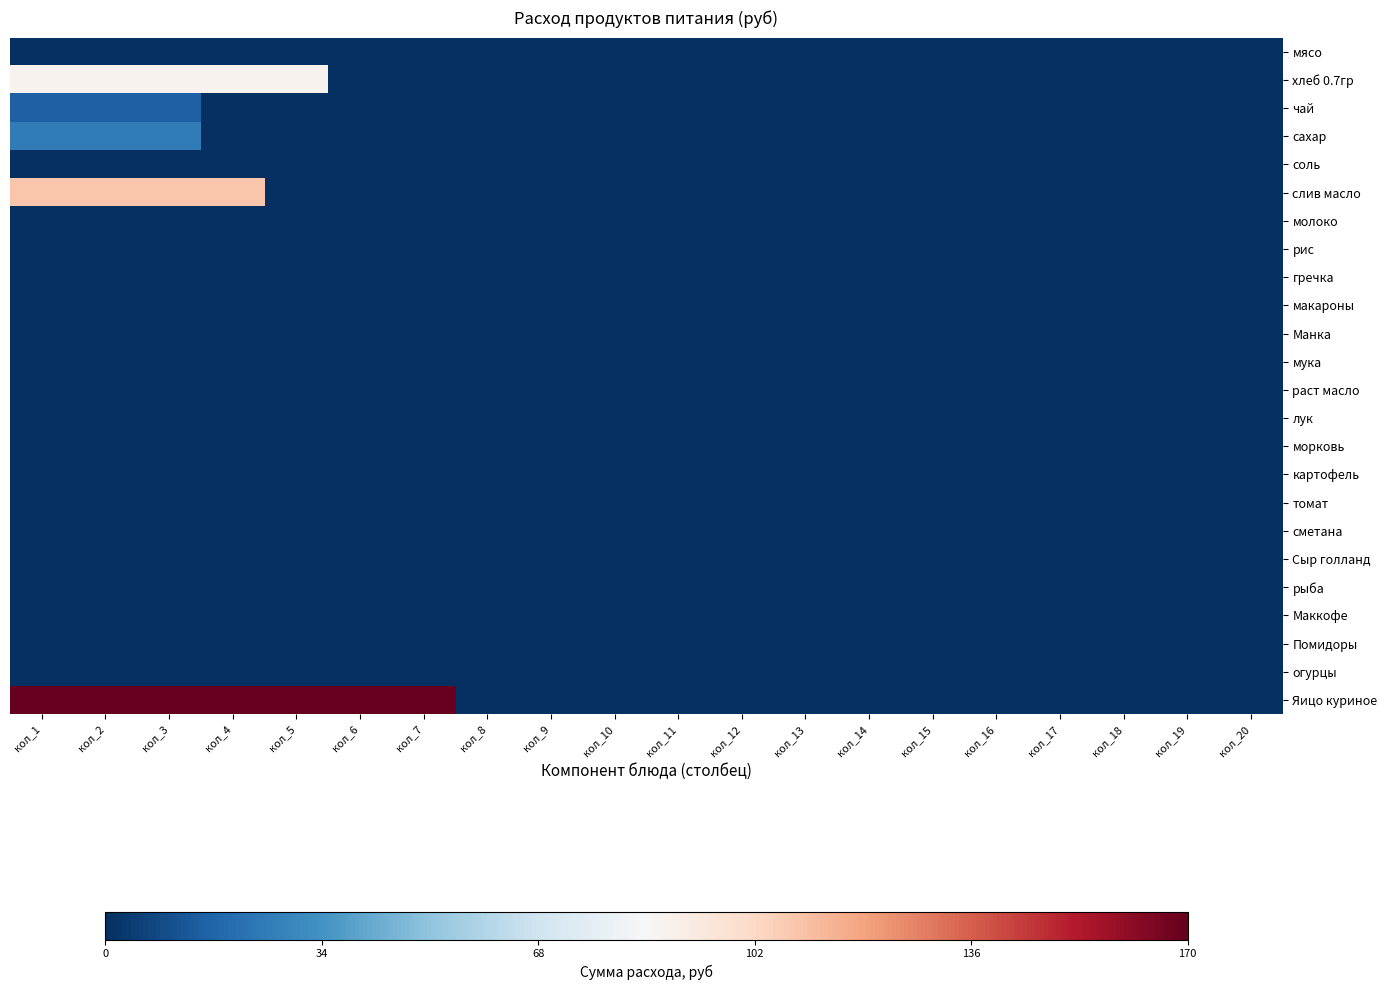

Between кол_5 and кол_8, which is larger?

кол_5